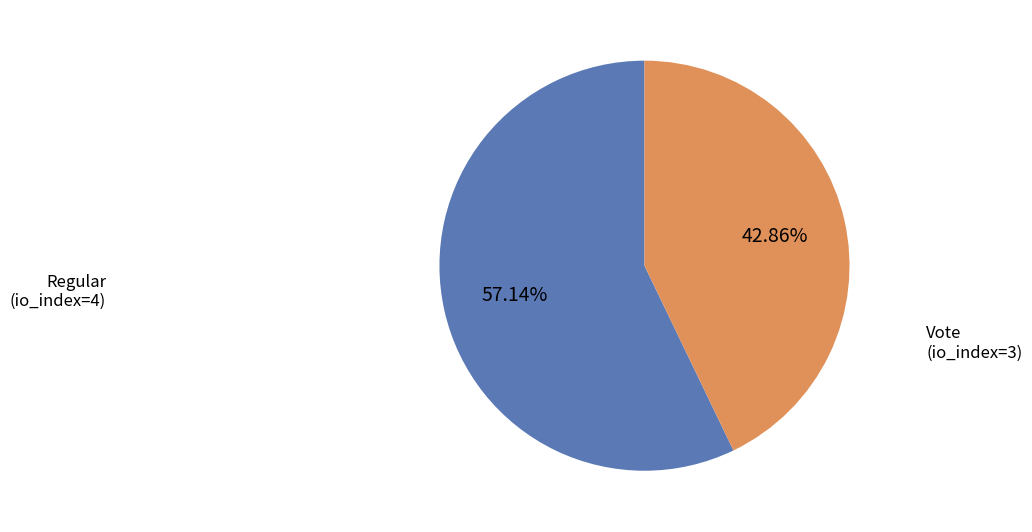

Combined, what portion of the pie is Regular (io_index=4) and Vote (io_index=3)?

100.0%